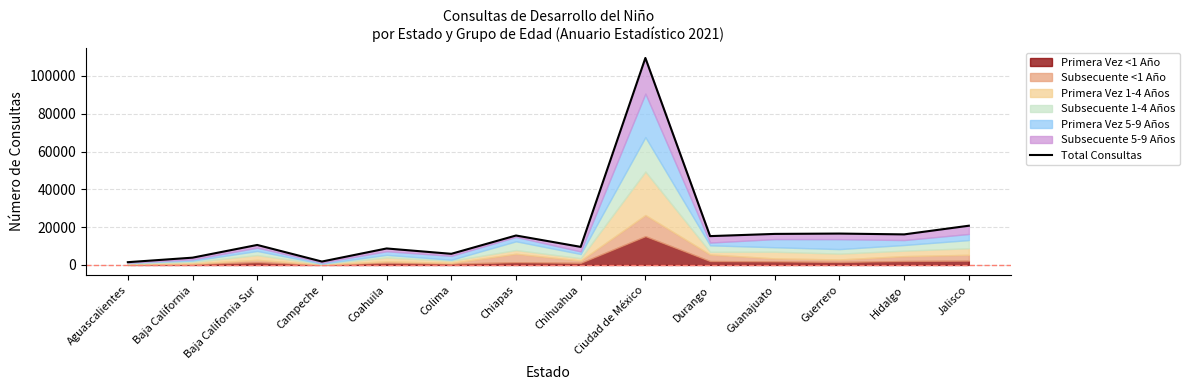

Does the chart have visible grid lines?

Yes